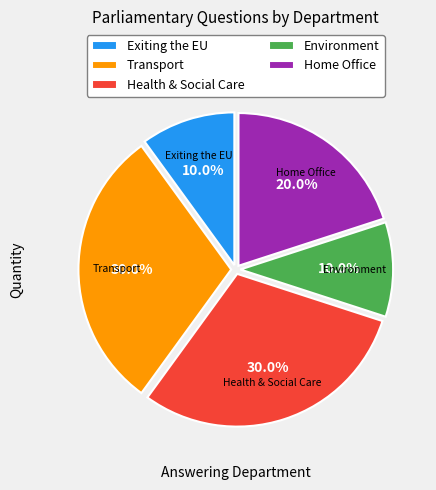

Does any single category account for the majority?

No